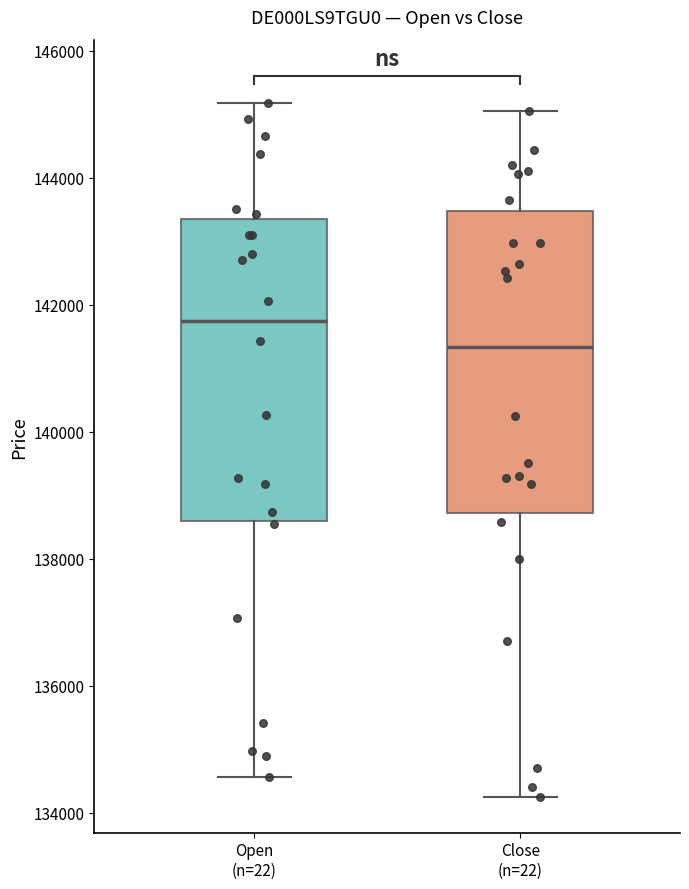

Where is the lower edge of the box for Close (n=22) on the y-axis? The values are not printed on the chart, so give them approximately, as read against the axis.

138800